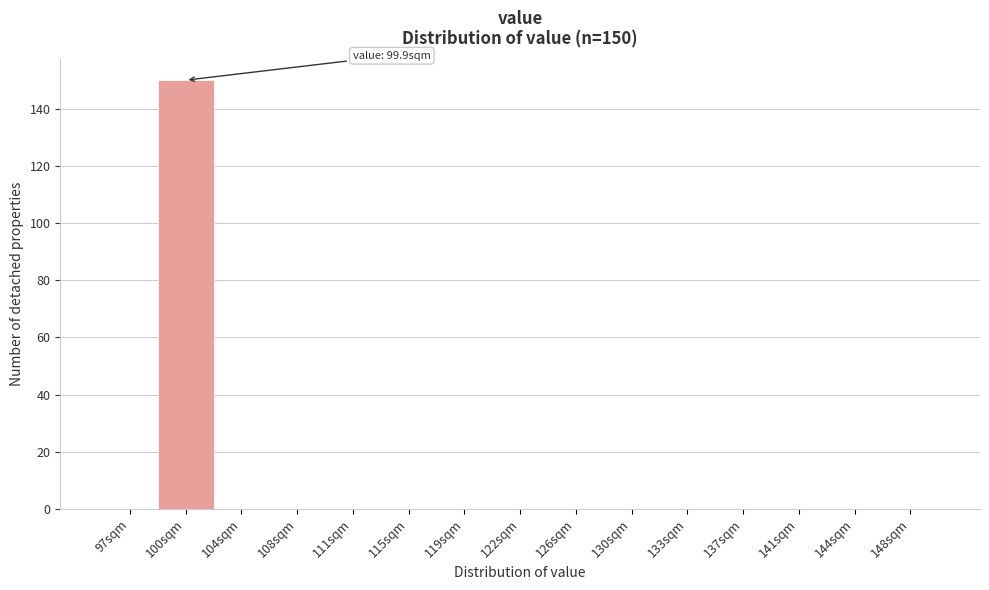

Which range on the x-axis has the tallest bar?

98.5 to 102.0